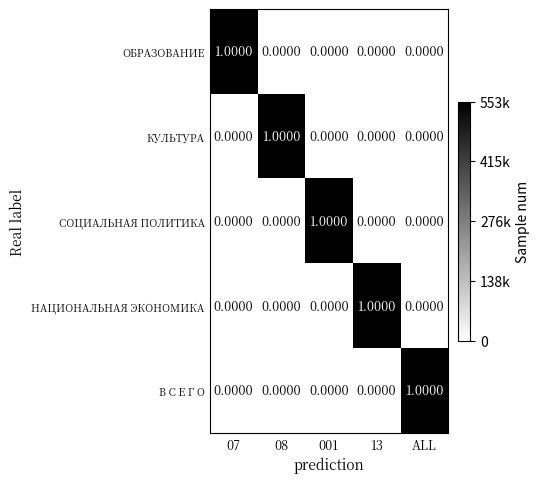

Is the value of СОЦИАЛЬНАЯ ПОЛИТИКА at 001 greater than the value of КУЛЬТУРА at 07?

Yes